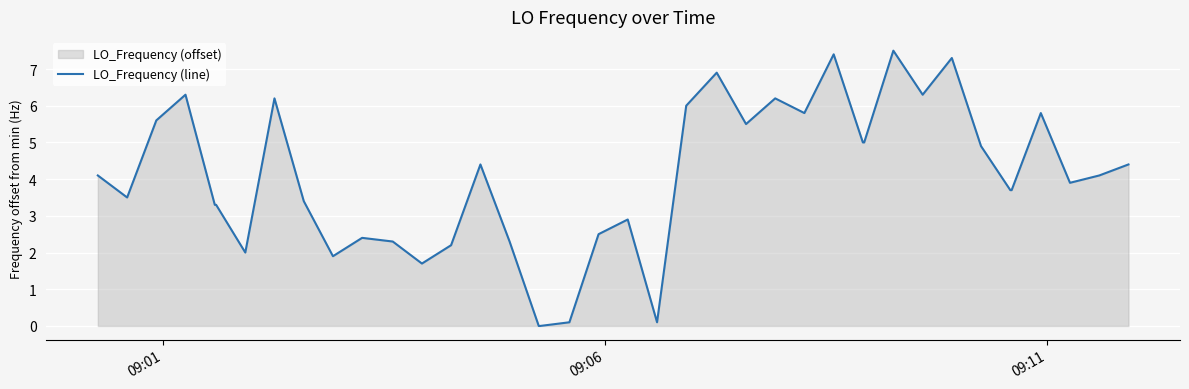

What is the difference between the maximum and minimum values?

7.5